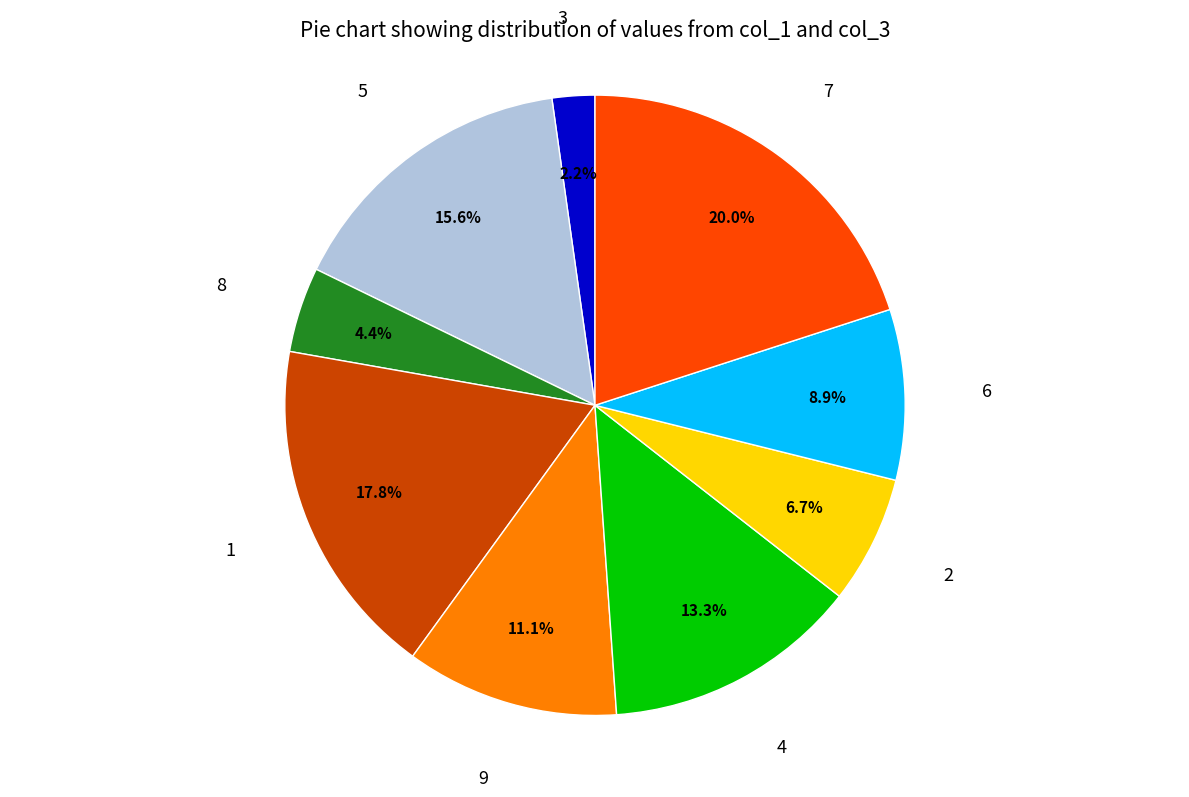

Is there any slice that represents more than half of the pie?

No